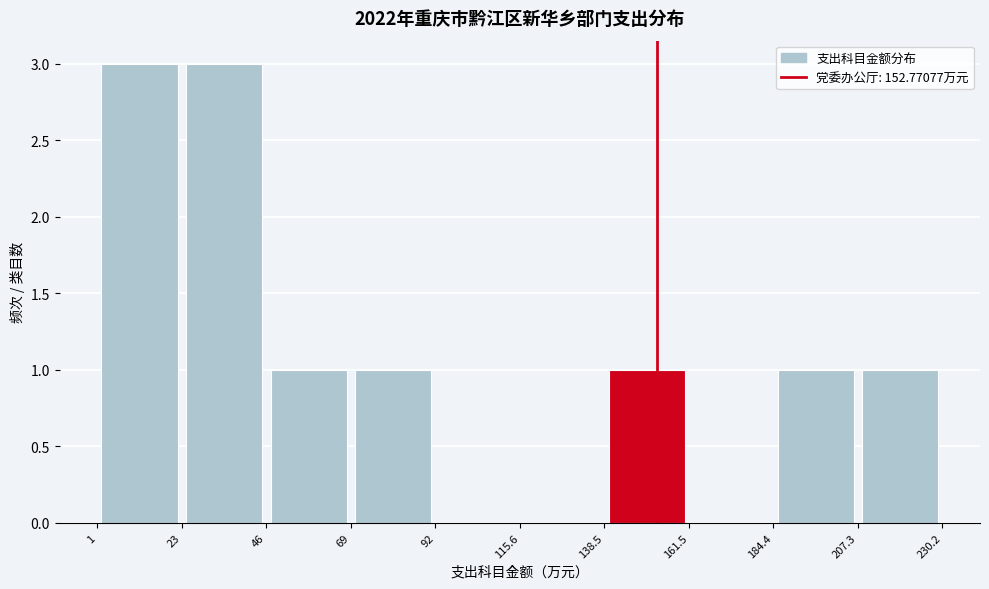

Reading left to right, list every bar in this chart as the range it spans on the x-axis followed by its height. The values are not printed on the chart, so give them approximately, as read against the axis.

1 to 23: 3
23 to 46: 3
46 to 69: 1
69 to 92: 1
92 to 115.6: 0
115.6 to 138.5: 0
138.5 to 161.5: 1
161.5 to 184.4: 0
184.4 to 207.3: 1
207.3 to 230.2: 1